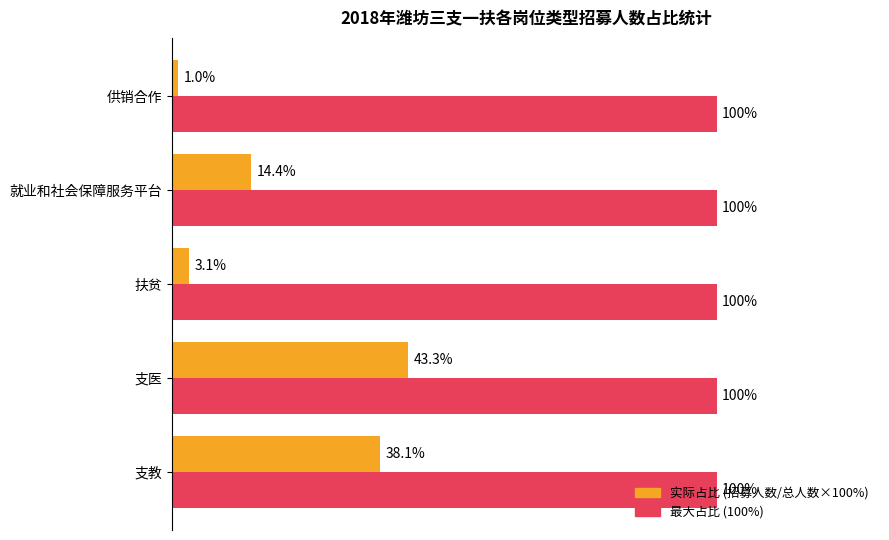

Which label corresponds to the smallest value in the chart?

供销合作